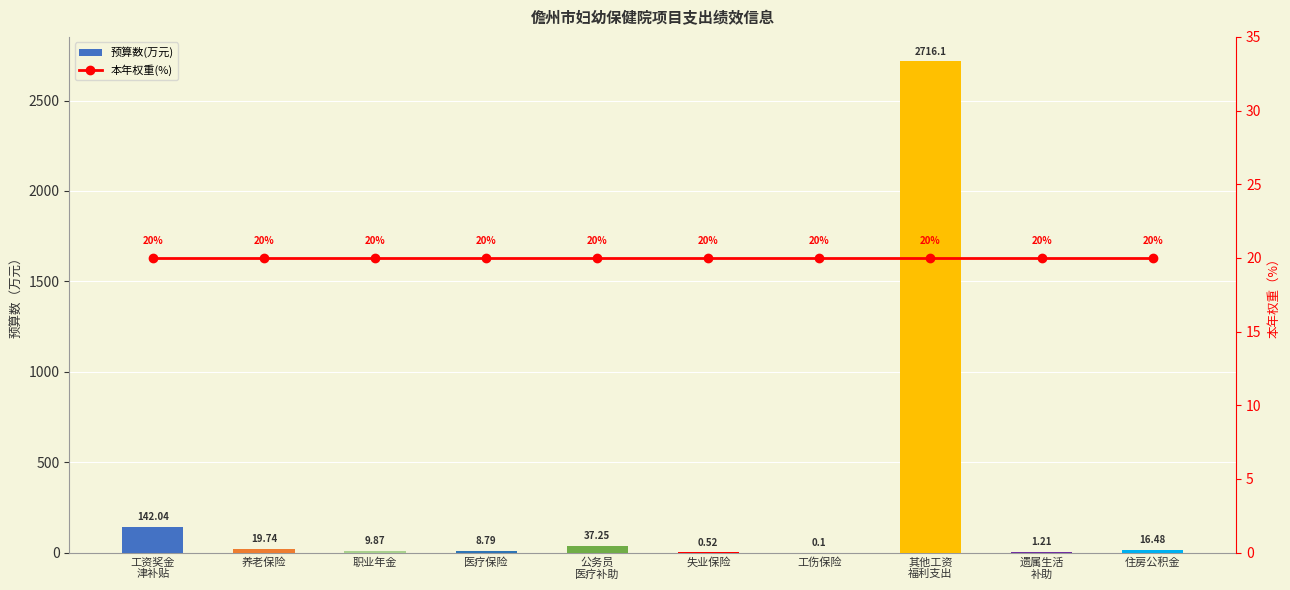

What is the total value across all series at 养老保险?

39.7